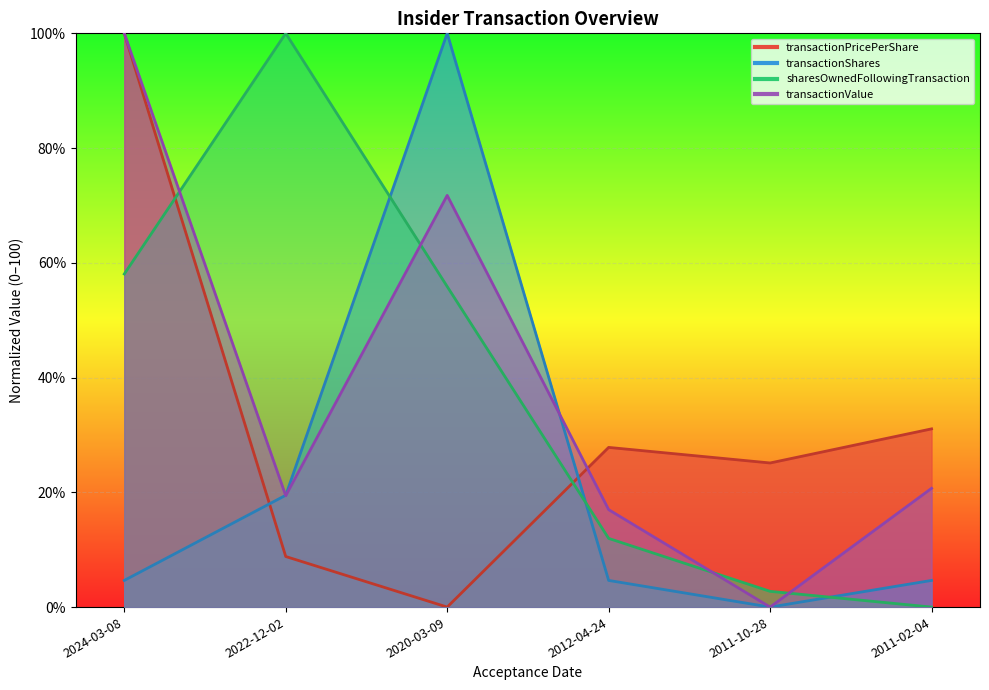

Which series ends up on top after the final intersection of transactionShares and transactionPricePerShare?

transactionPricePerShare